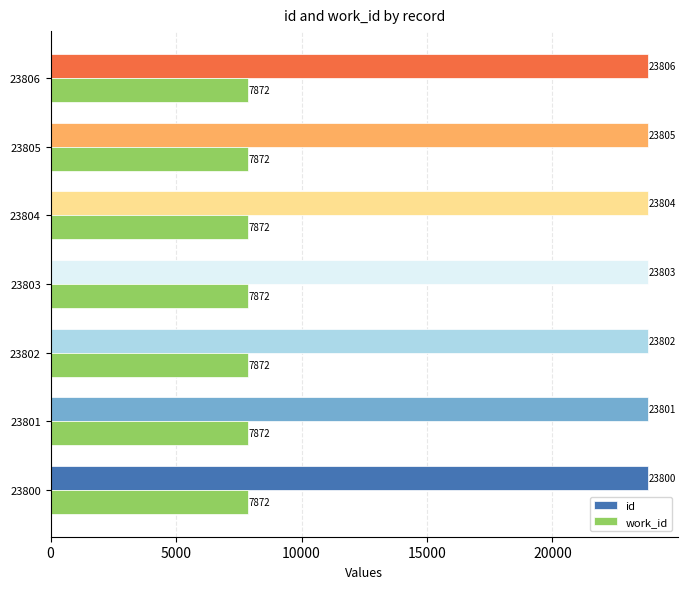

The id series shows 36721 at 23805. True or false?

False